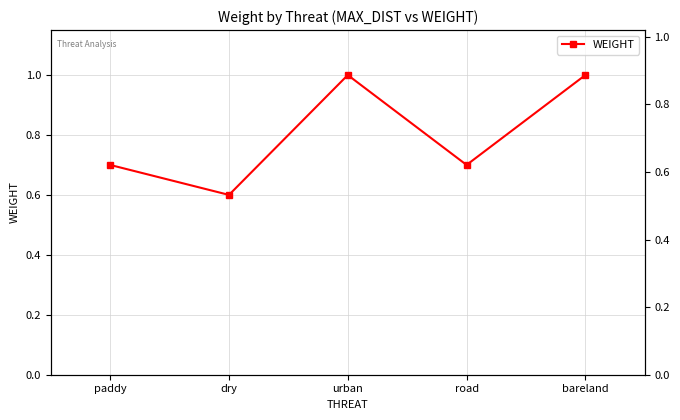

Rank the categories by value from highest to lowest.

urban, bareland, paddy, road, dry